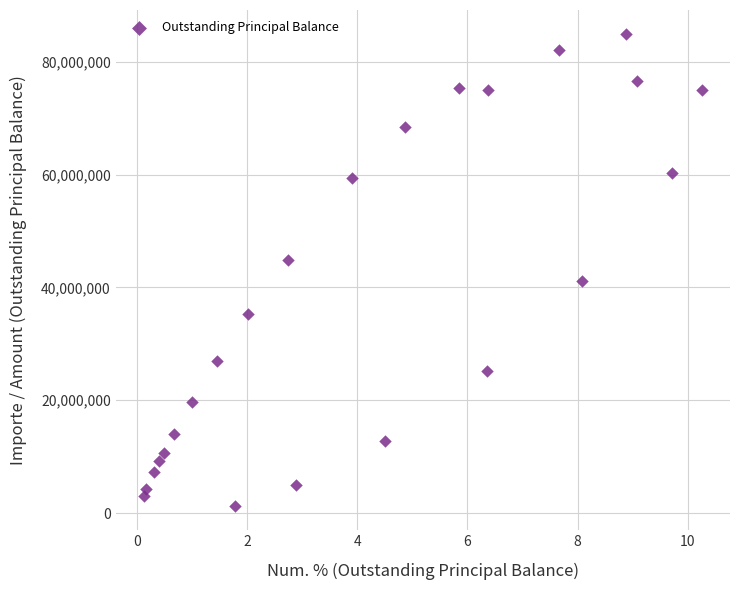

What is the range of X values (max minus min)?

10.1